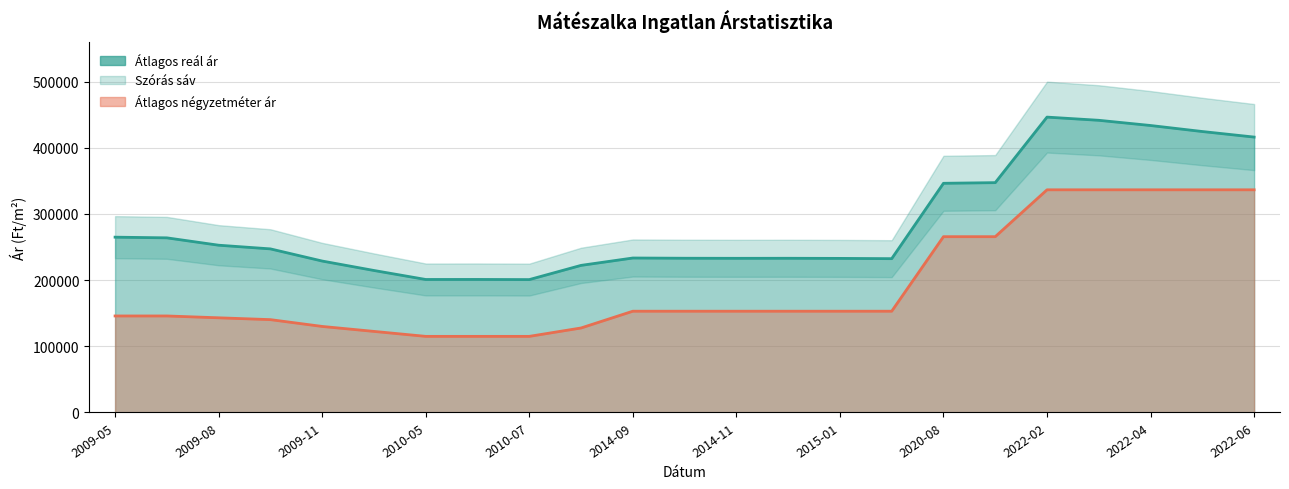

Which label corresponds to the largest value in the chart?

2022-02